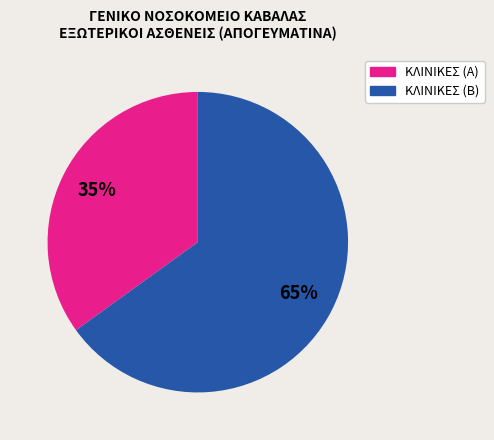

To the nearest percent, what portion does ΚΛΙΝΙΚΕΣ (Β) represent?

65%